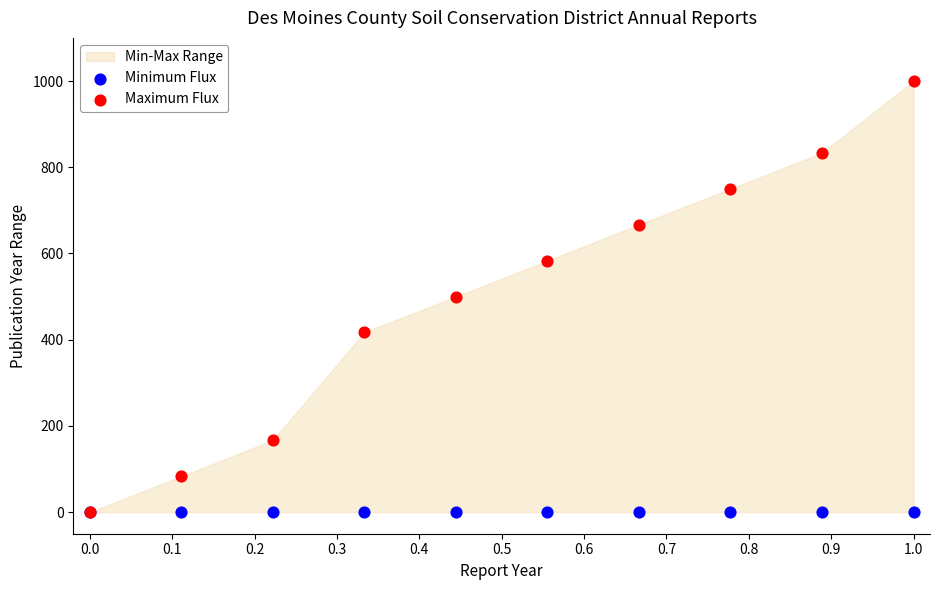

Which series has the widest spread of Y values?

Maximum Flux